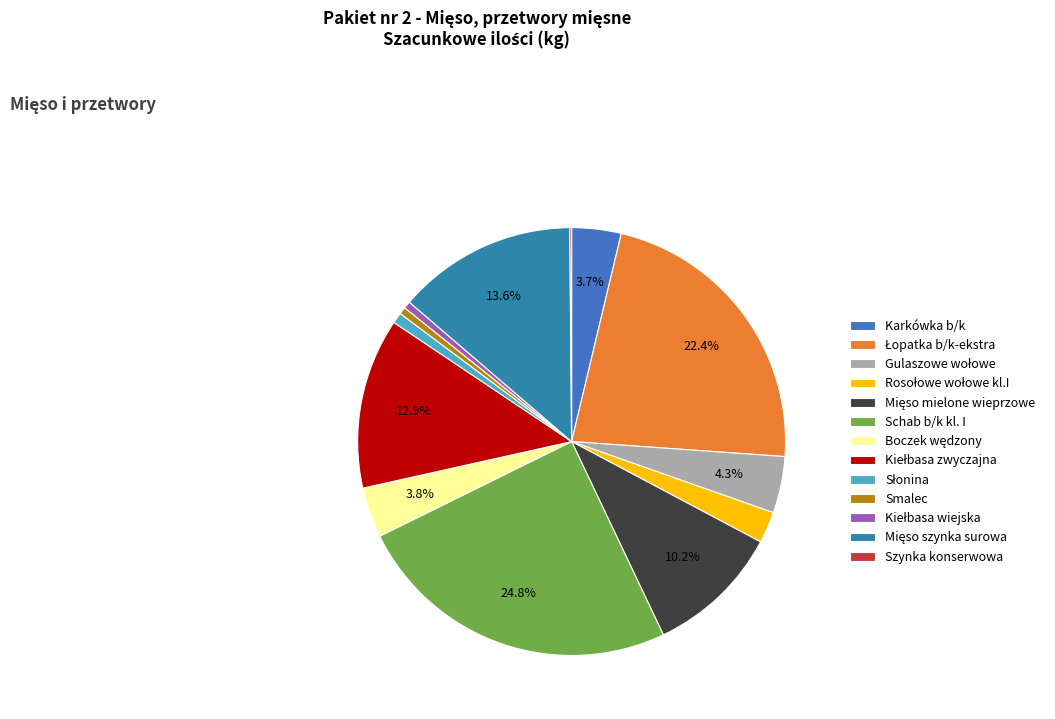

The Rosołowe wołowe kl.I slice represents 1% of the pie. True or false?

False